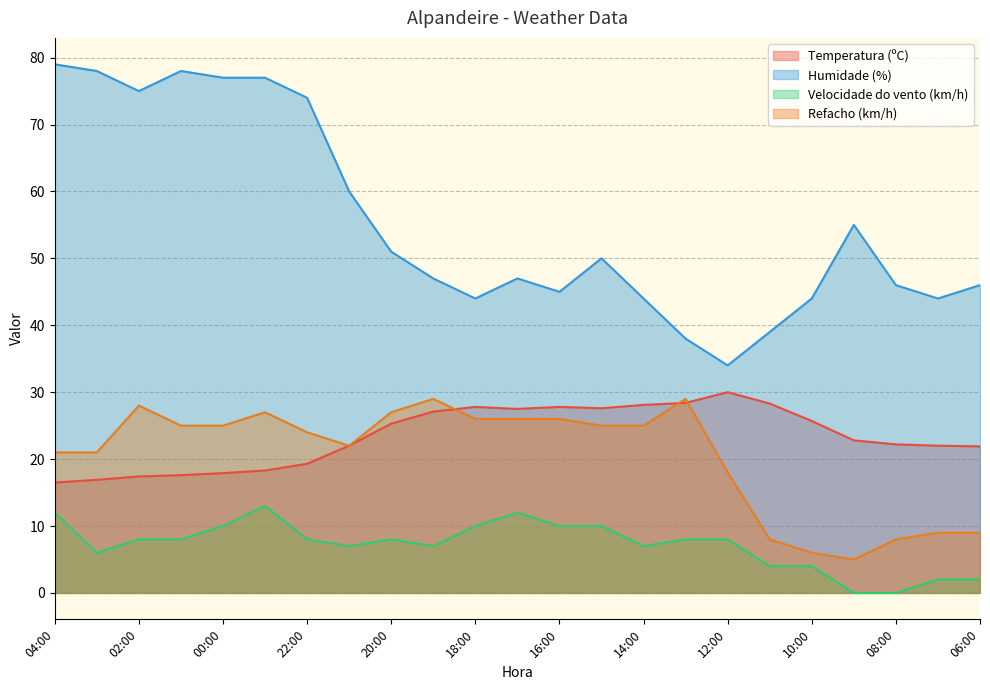

What is the label of the 12th point from the right?

17:00